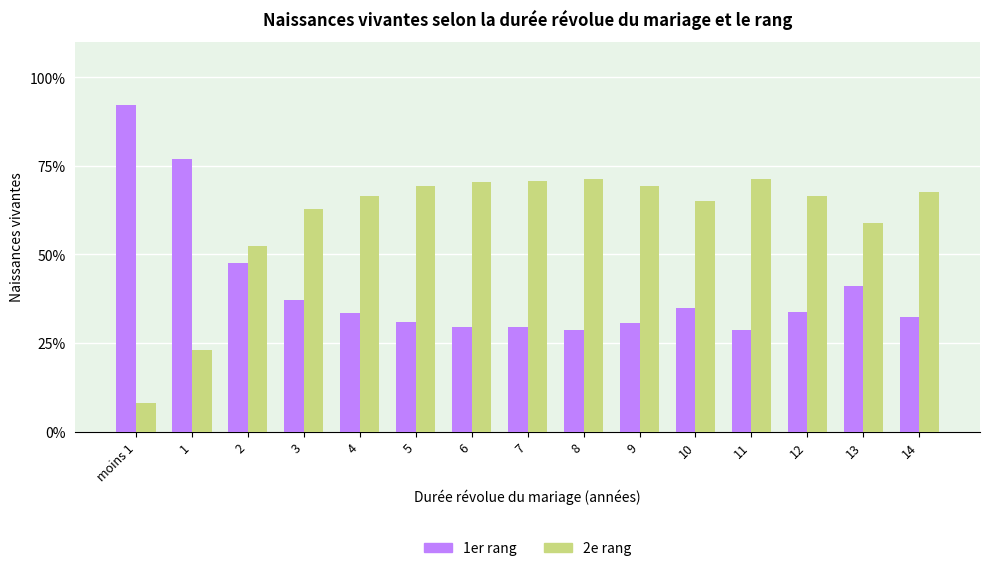

What are all the series names shown in the legend?

1er rang, 2e rang